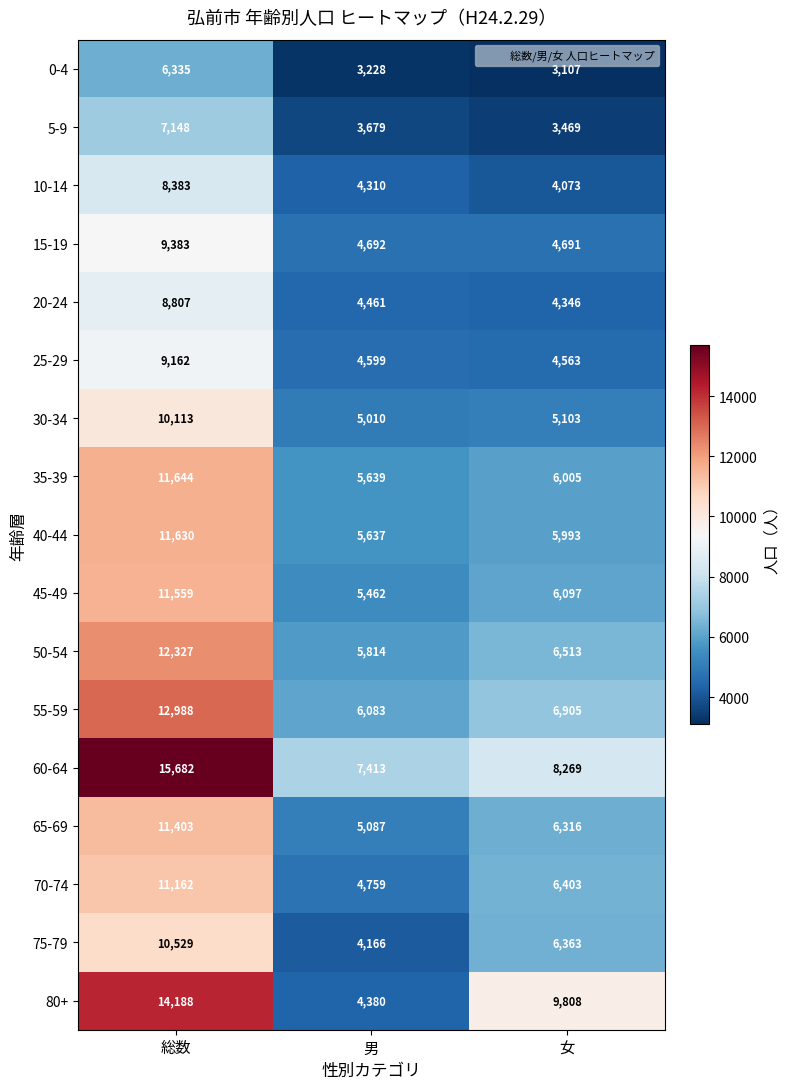

At which category is the sum across all series the highest?

総数